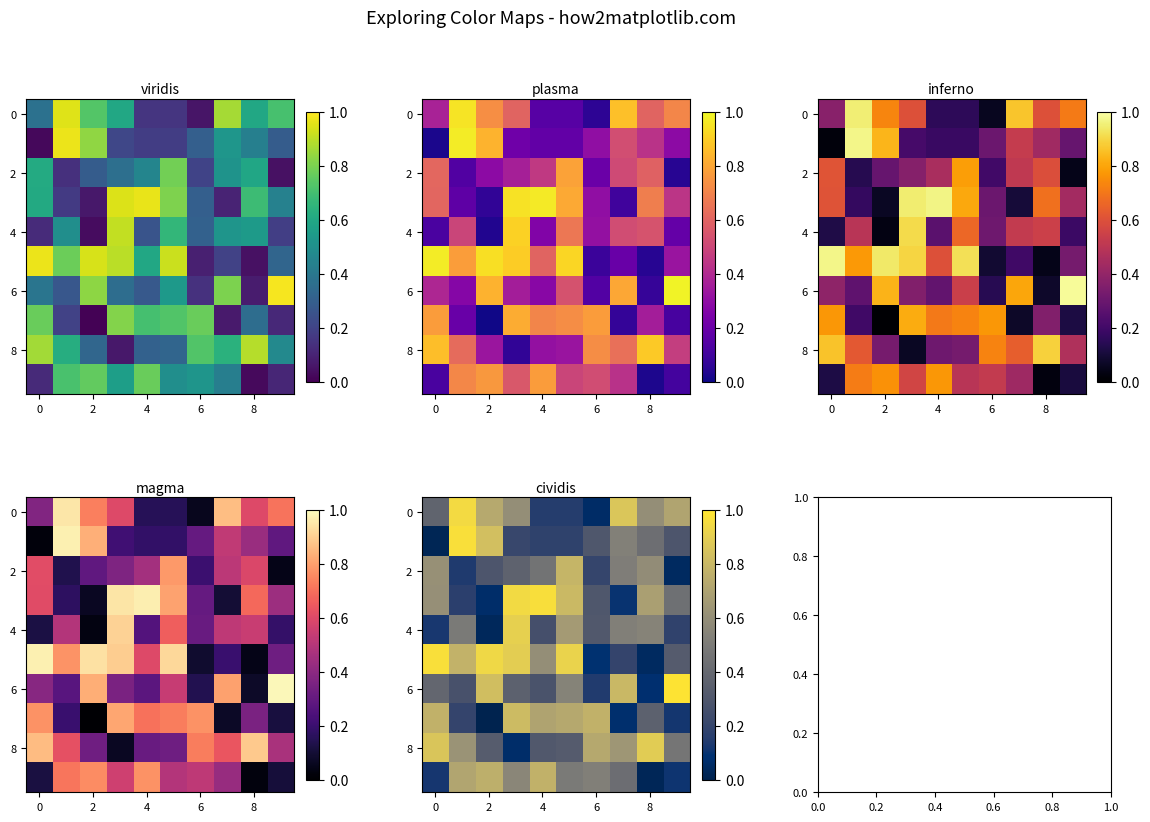

How many categories are shown in the chart?

10